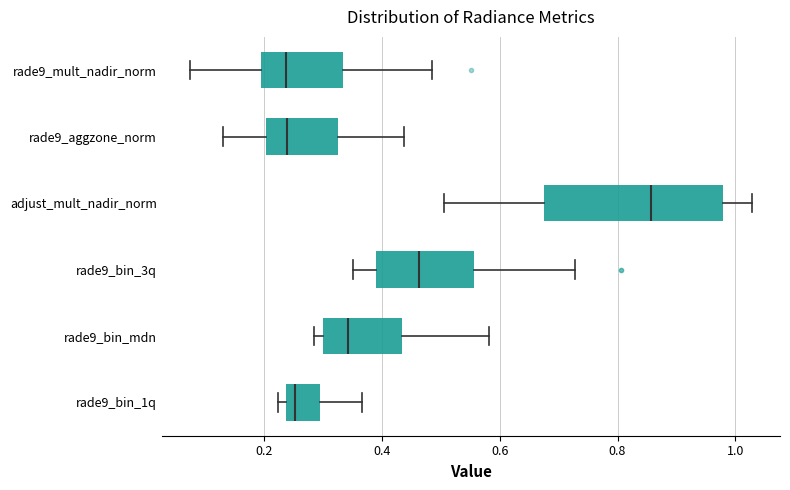

Reading bottom to top, transcribe this box plot: for each box, give where its median line is, the range the box spans, and where its two whiskers end, as read against the x-axis. The values are not printed on the chart, so give them approximately, as read against the axis.

rade9_bin_1q: median 0.26, box 0.24 to 0.30, whiskers 0.22 to 0.36
rade9_bin_mdn: median 0.34, box 0.30 to 0.44, whiskers 0.28 to 0.58
rade9_bin_3q: median 0.46, box 0.40 to 0.56, whiskers 0.36 to 0.72
adjust_mult_nadir_norm: median 0.86, box 0.68 to 0.98, whiskers 0.50 to 1.02
rade9_aggzone_norm: median 0.24, box 0.20 to 0.32, whiskers 0.14 to 0.44
rade9_mult_nadir_norm: median 0.24, box 0.20 to 0.34, whiskers 0.08 to 0.48